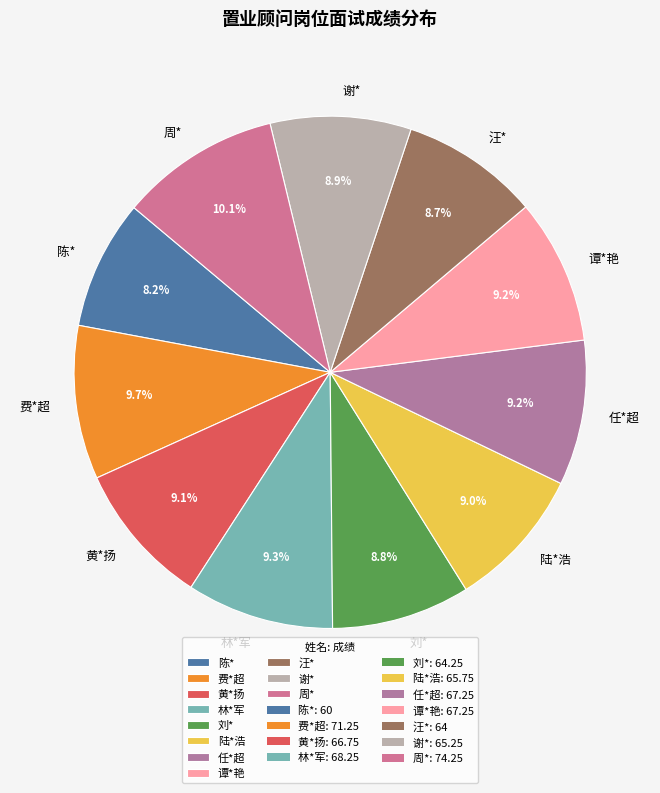

To the nearest percent, what is the difference between the 陈* and 陆*浩 slice percentages?

1%